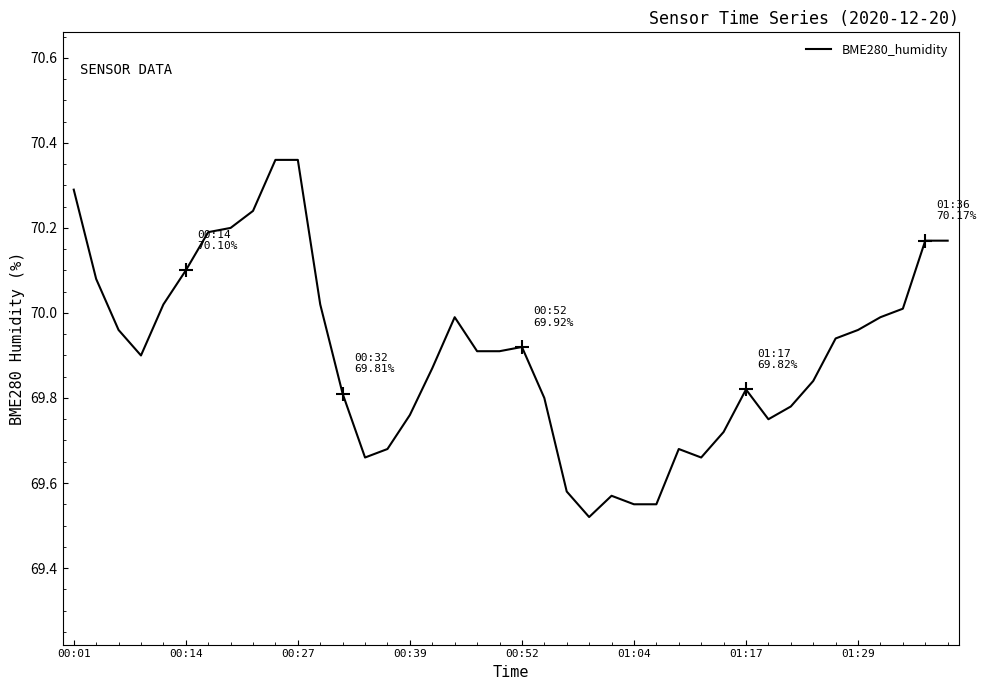

How many lines are shown in the chart?

1